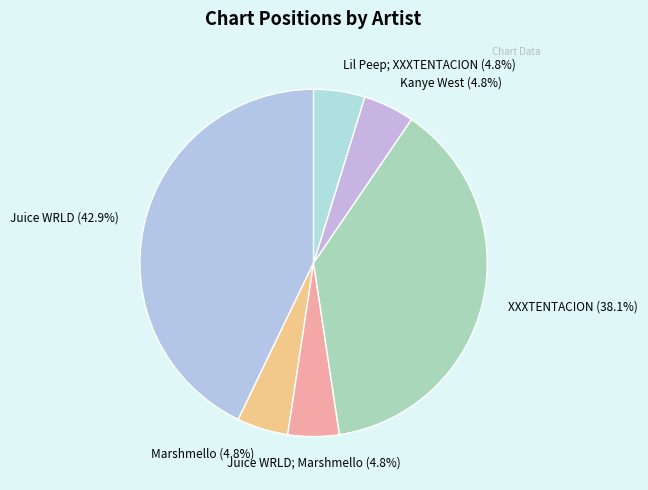

Rank the categories by value from lowest to highest.

Marshmello, Juice WRLD; Marshmello, Kanye West, Lil Peep; XXXTENTACION, XXXTENTACION, Juice WRLD